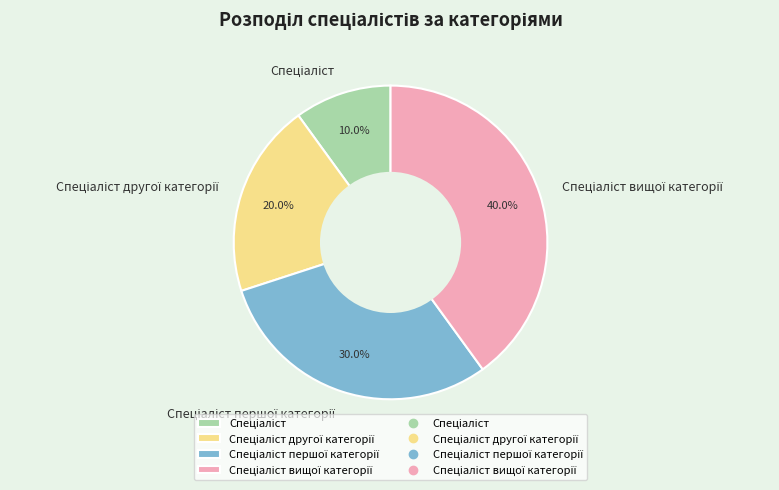

Is there a majority slice in this chart?

No